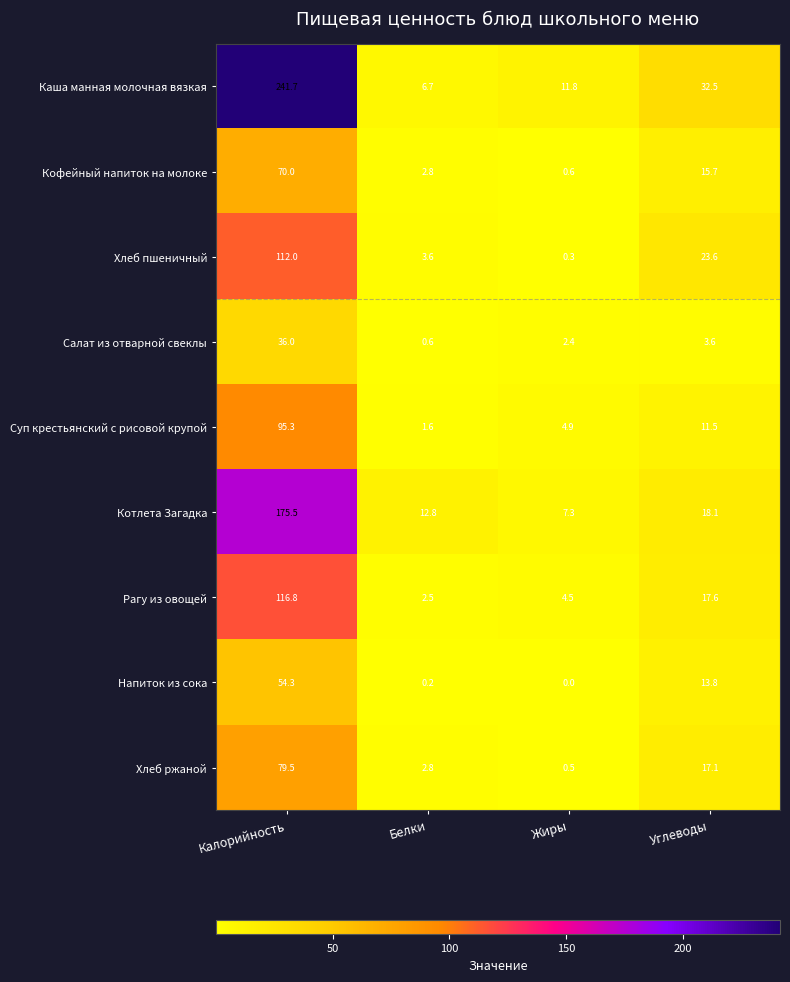

What is the sum of all Хлеб пшеничный values?

139.5